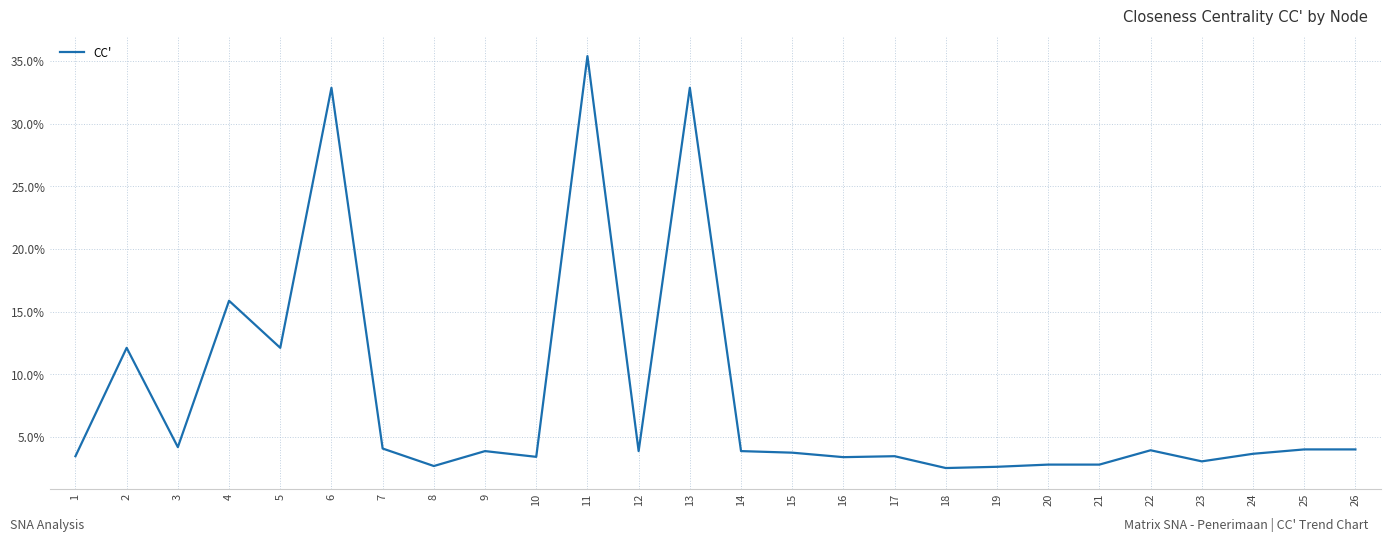

The chart shows a value of 1.3 at 7. True or false?

False